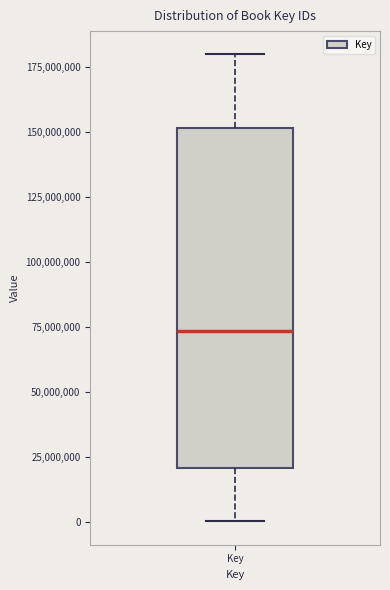

Read this box plot against the y-axis: the position of the median line, the range covered by the box, and the ends of both whiskers. The values are not printed on the chart, so give them approximately, as read against the axis.

median 75000000, box 20000000 to 150000000, whiskers 0 to 180000000